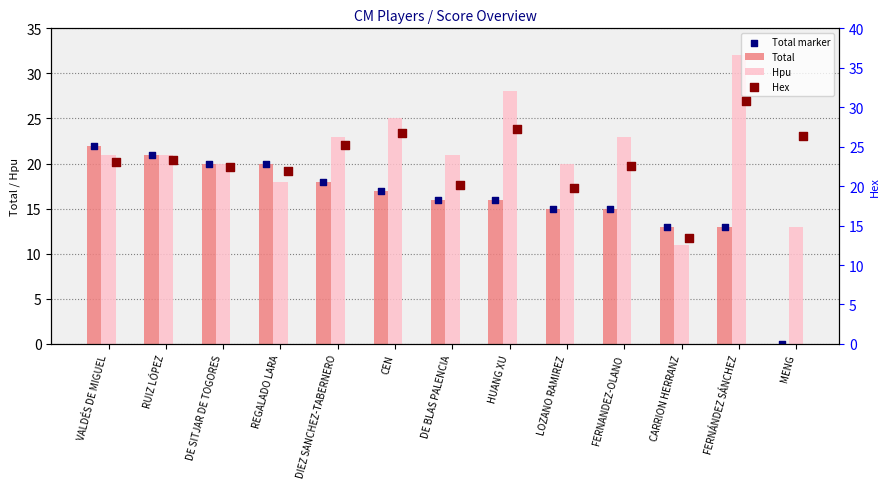

Is the value of Total at FERNÁNDEZ SÁNCHEZ greater than the value of Total marker at DIEZ SANCHEZ-TABERNERO?

No